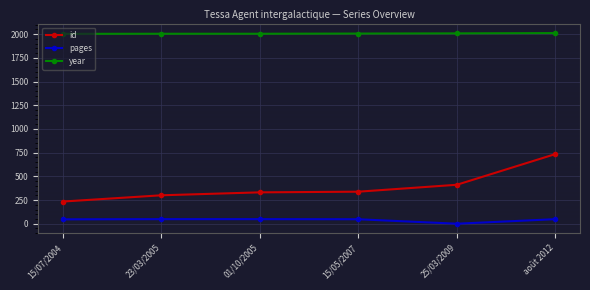

What is the maximum value for id?

735